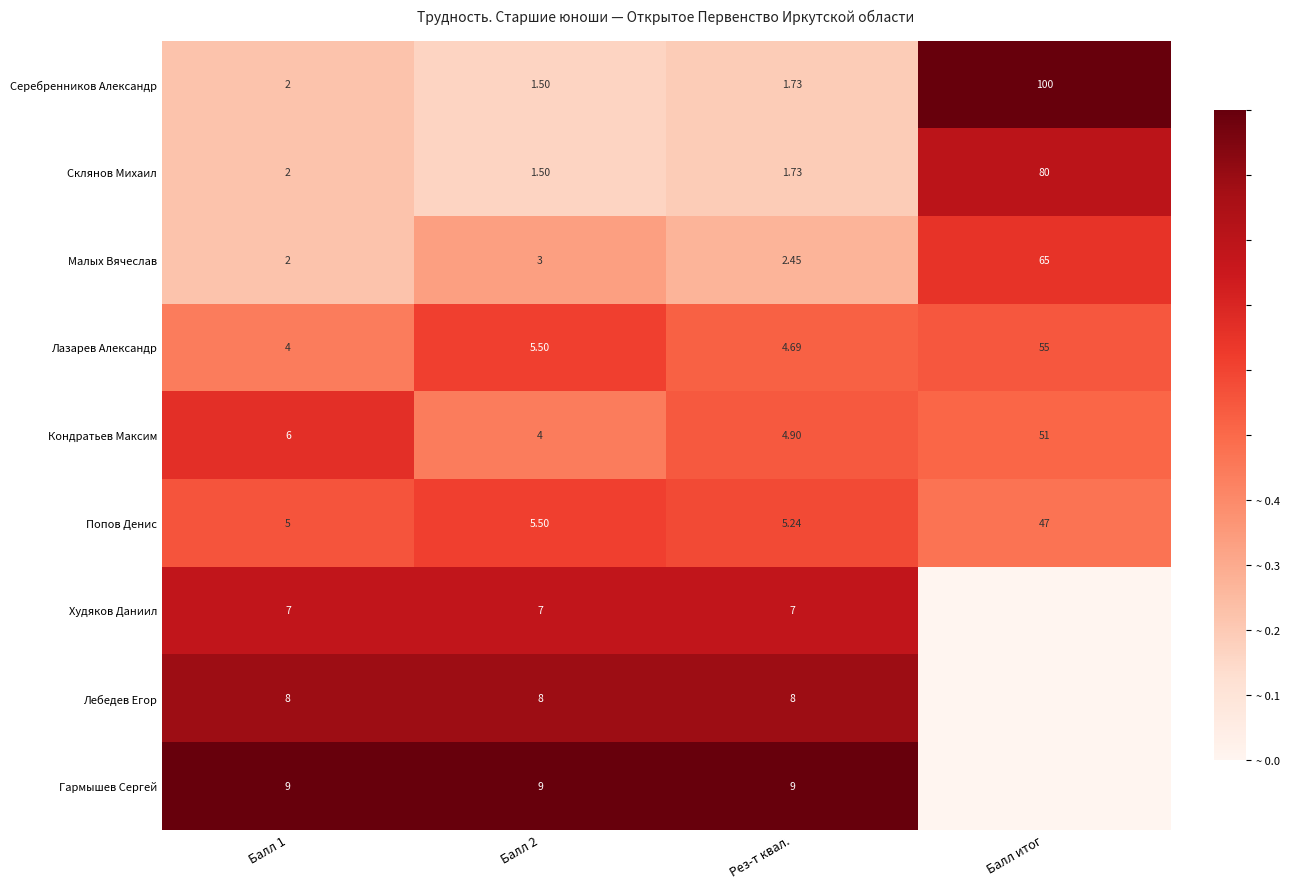

Which series changed the most between Балл 2 and Рез-т квал.?

Кондратьев Максим